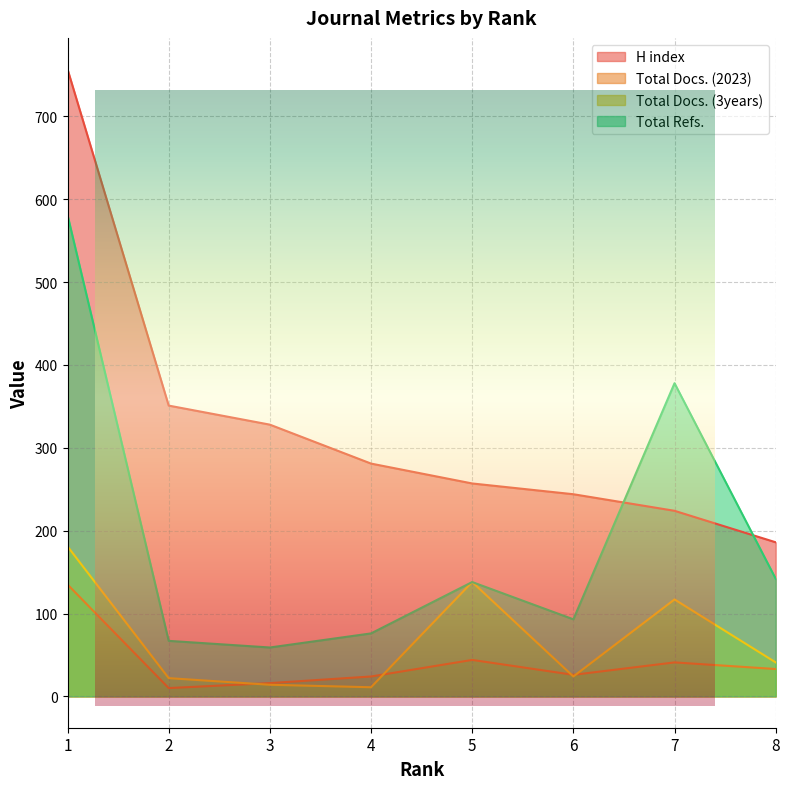

What is the sum of all Total Refs. values?

1534